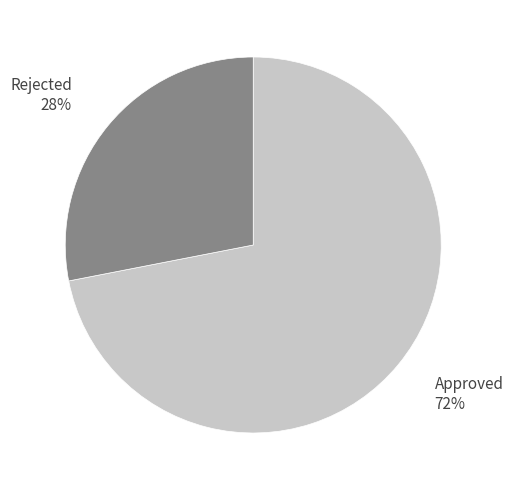

To the nearest percent, what is the difference between the largest and smallest slice percentages?

44%